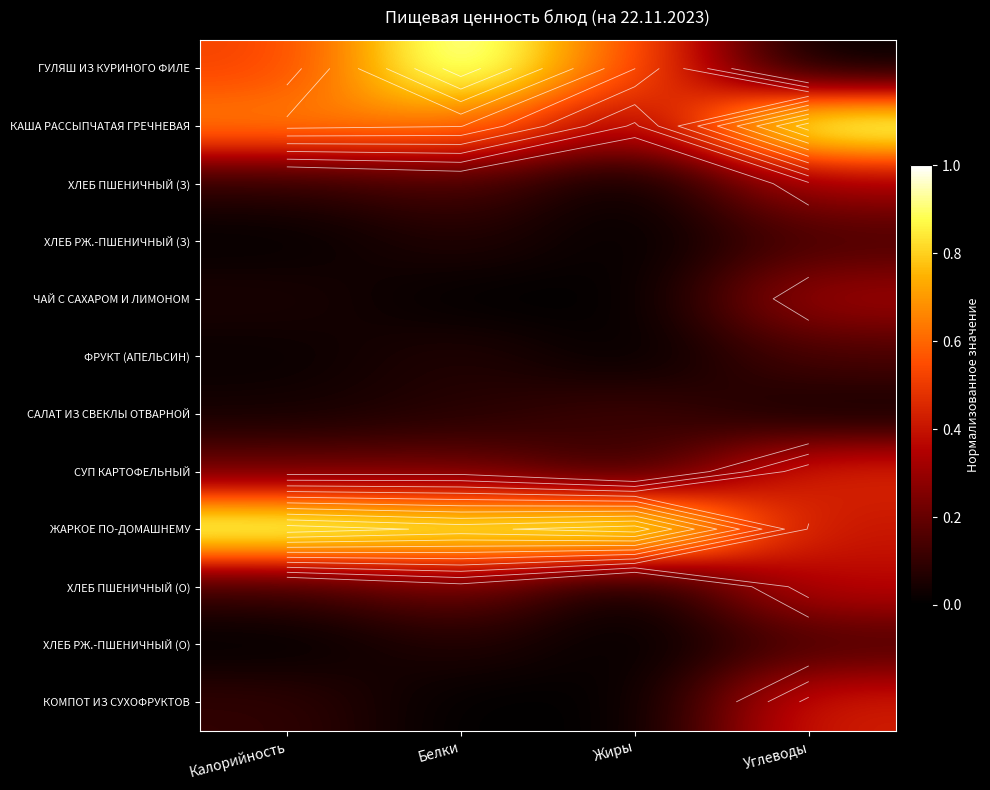

Count the number of categories in the chart.

4